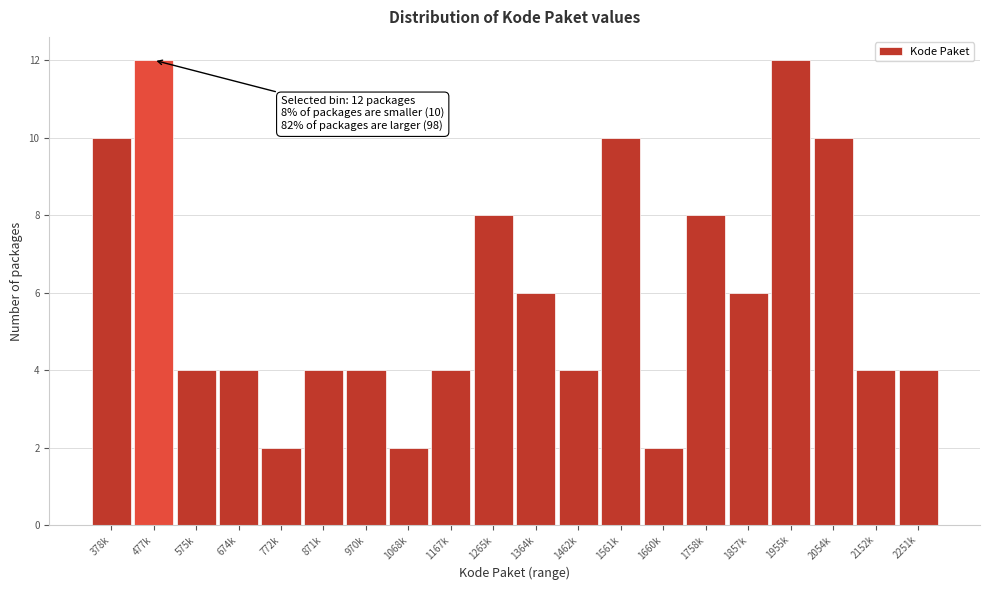

Reading left to right, list all the values displayed in this chart.

378k=10	477k=12	575k=4	674k=4	772k=2	871k=4	970k=4	1068k=2	1167k=4	1265k=8	1364k=6	1462k=4	1561k=10	1660k=2	1758k=8	1857k=6	1955k=12	2054k=10	2152k=4	2251k=4